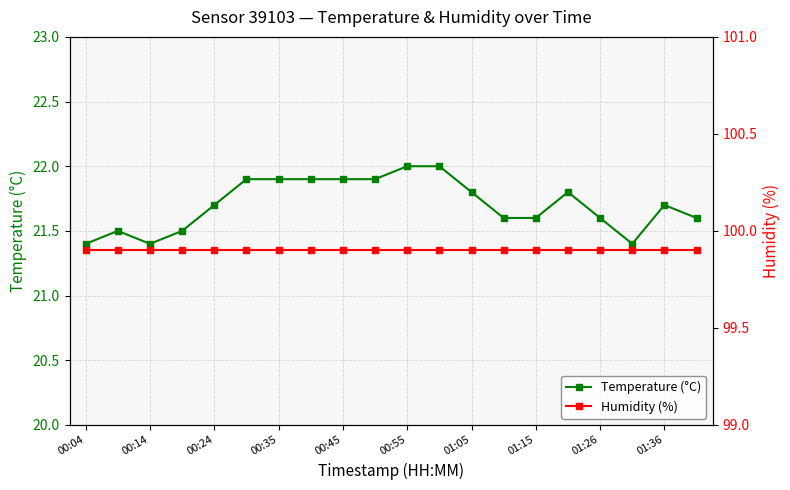

The value of Temperature (°C) at 01:26 is 35.8. True or false?

False